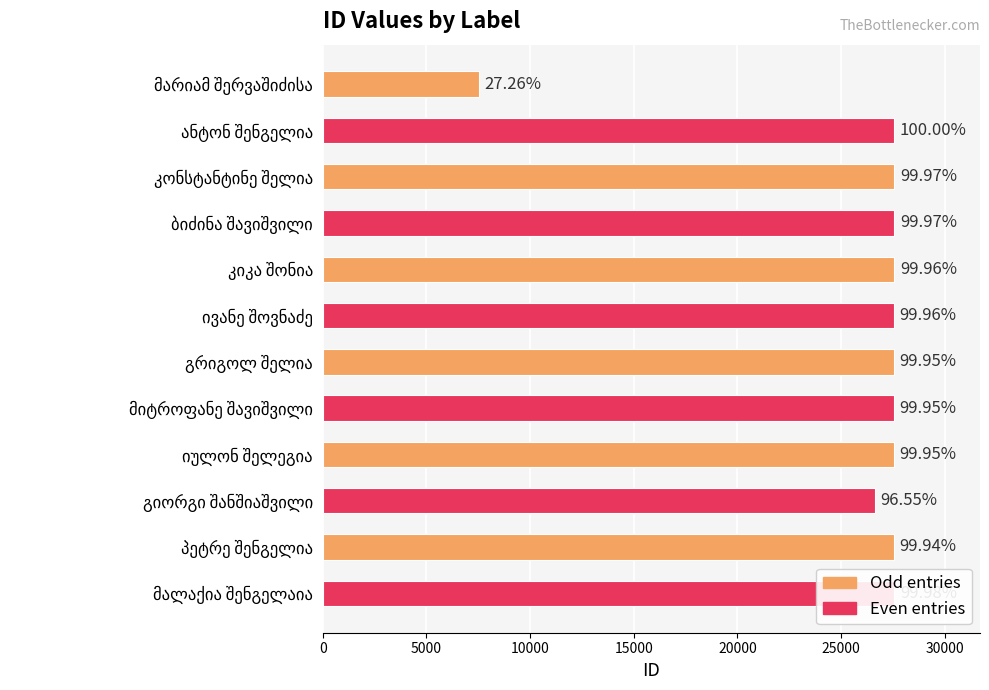

Are the bars horizontal?

Yes